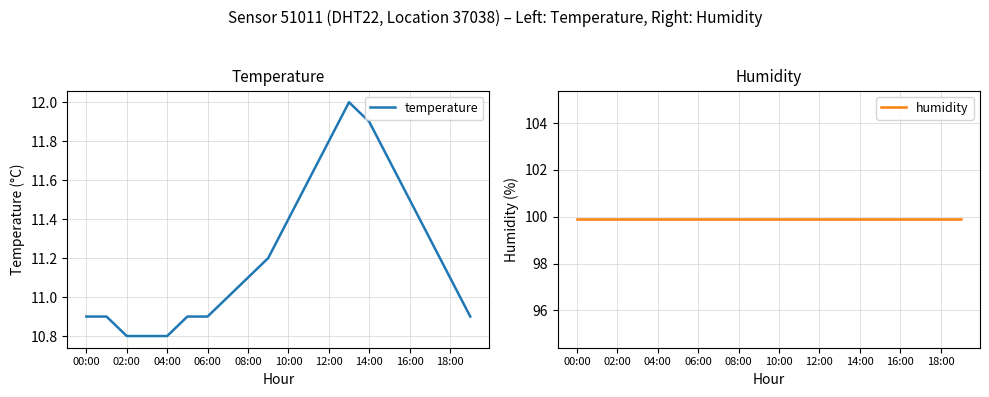

What is the maximum value for temperature?

12.0